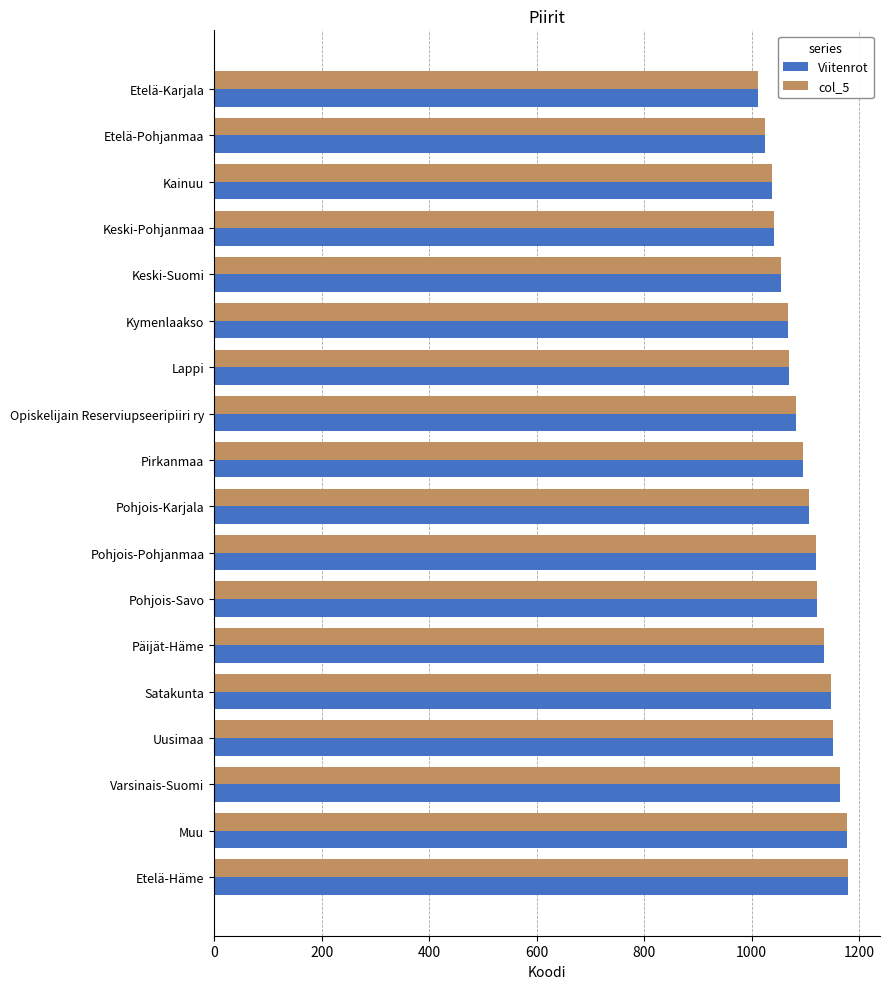

The Viitenrot series shows 1070 at Lappi. True or false?

True